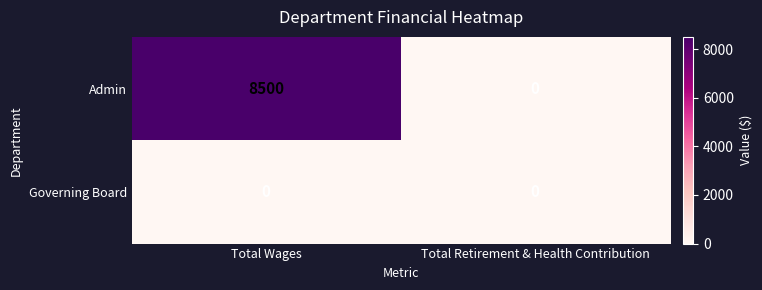

What is the total value across all series at Total Wages?

8500